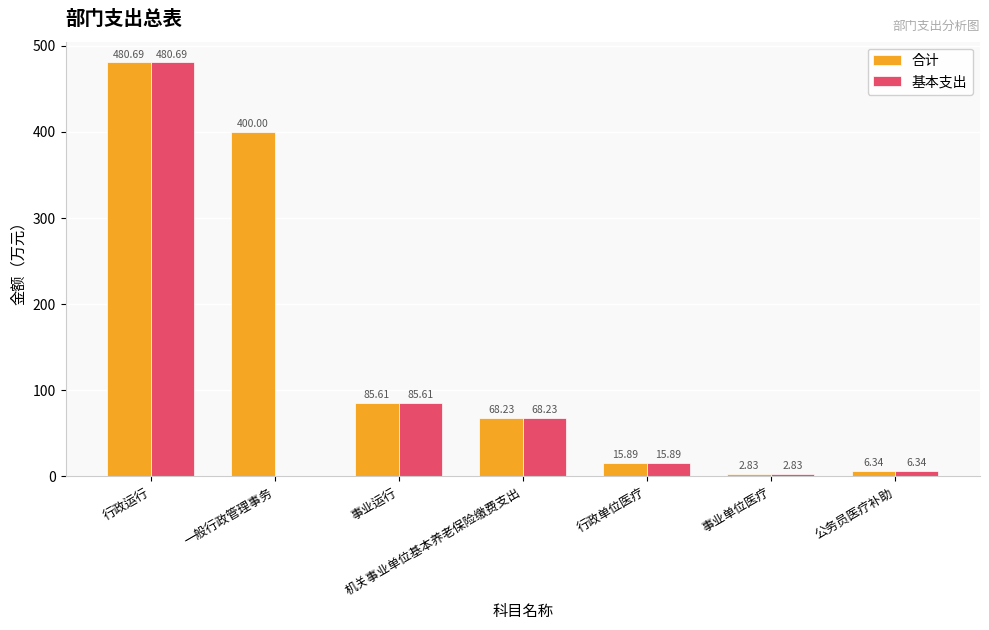

How many groups of bars are there?

7